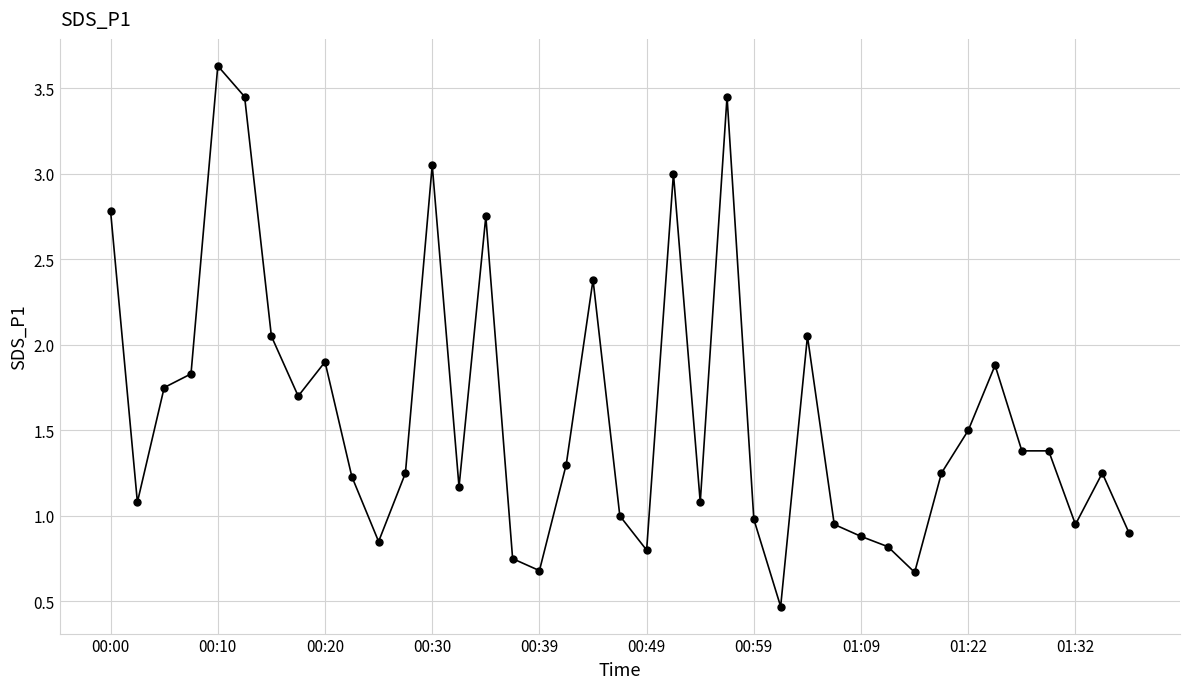

True or false: the data has more than 1 interior local peaks.

True